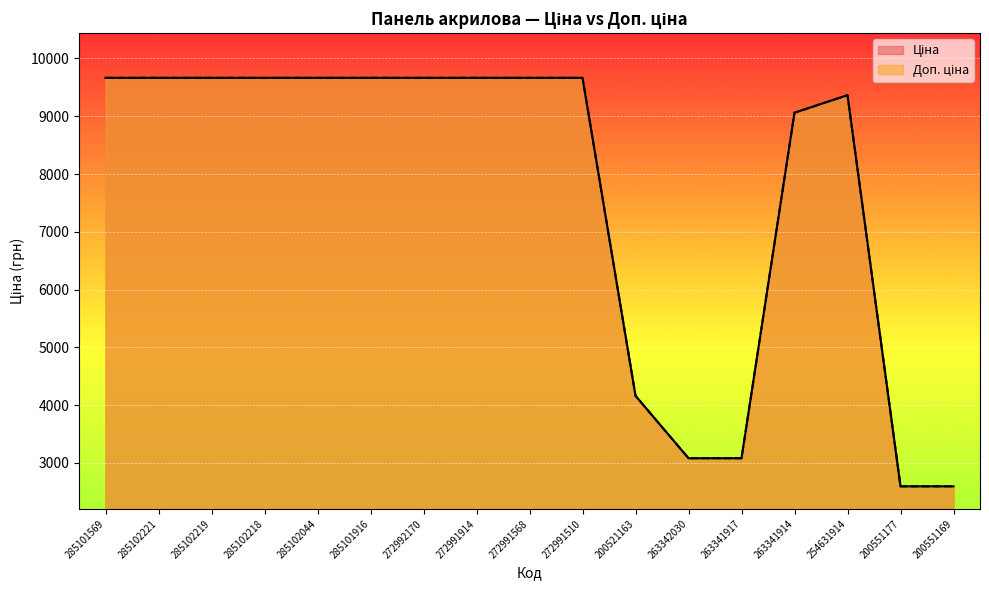

Reading right to left, what are all the values shown in this chart?

Ціна: 200551169=2594.6	200551177=2594.6	254631914=9364.3	263341914=9060.9	263341917=3080.7	263342030=3080.7	200521163=4161.8	272991510=9664.7	272991568=9664.7	272991914=9664.7	272992170=9664.7	285101916=9664.7	285102044=9664.7	285102218=9664.7	285102219=9664.7	285102221=9664.7	285101569=9664.7
Доп. ціна: 200551169=2595.0	200551177=2595.0	254631914=9364.3	263341914=9060.9	263341917=3081.0	263342030=3081.0	200521163=4162.0	272991510=9664.7	272991568=9664.7	272991914=9664.7	272992170=9664.7	285101916=9664.7	285102044=9664.7	285102218=9664.7	285102219=9664.7	285102221=9664.7	285101569=9664.7